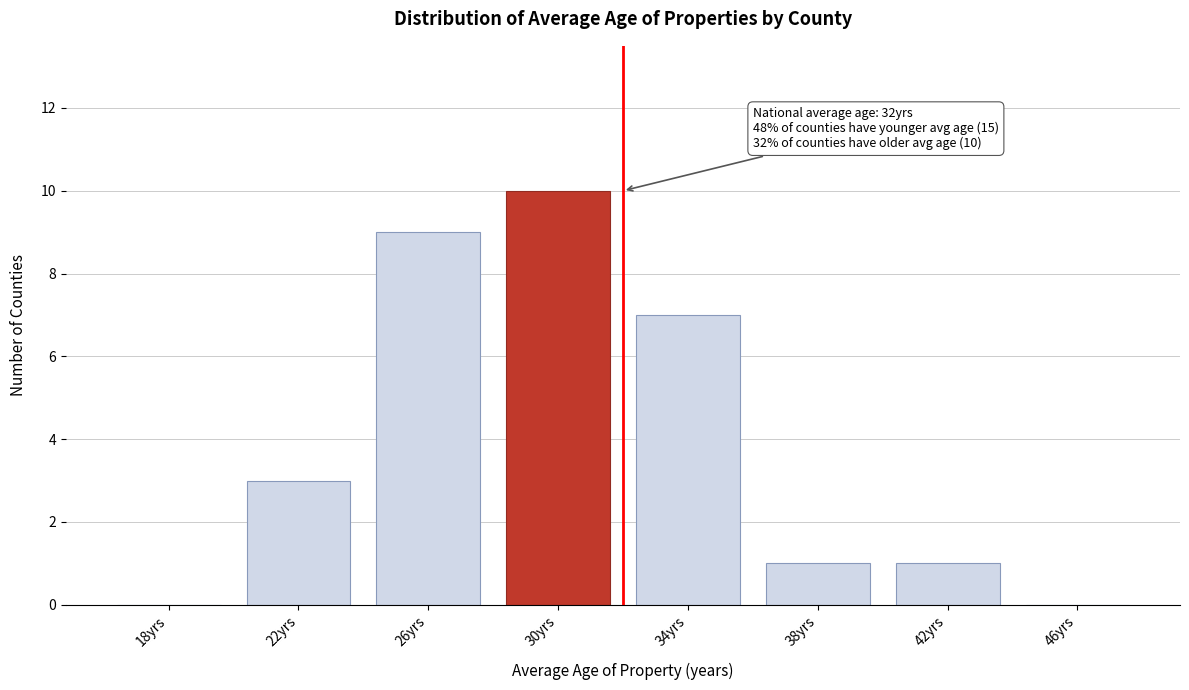

Reading left to right, what are all the values shown in this chart?

18yrs=0	22yrs=3	26yrs=9	30yrs=10	34yrs=7	38yrs=1	42yrs=1	46yrs=0